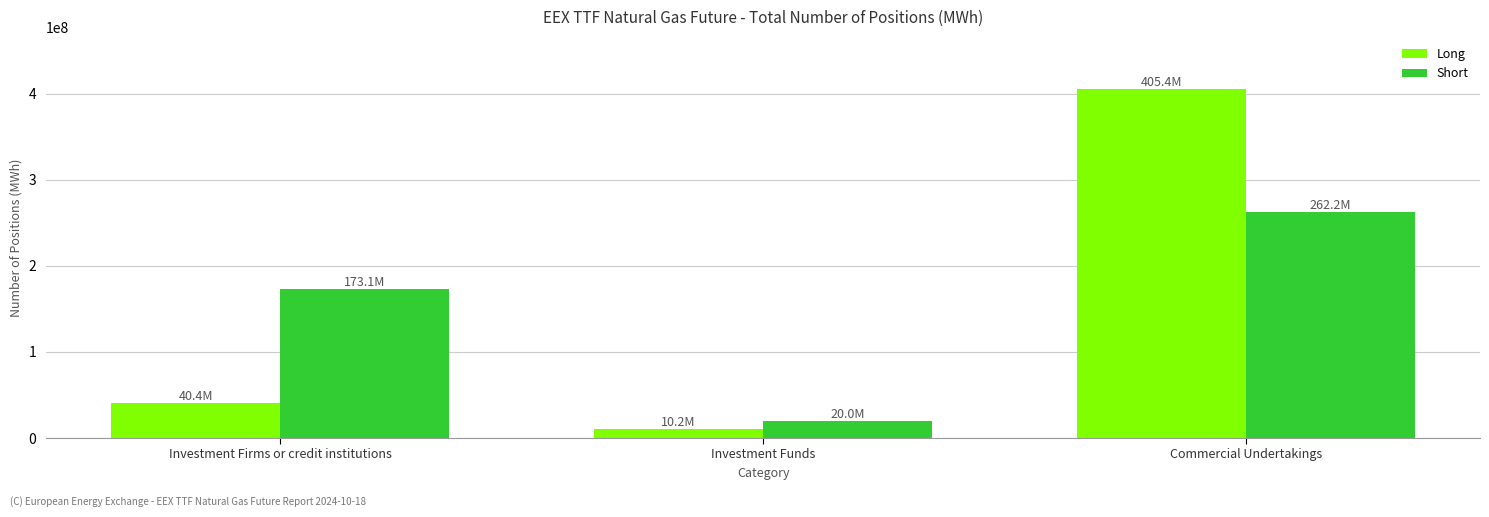

At which label does Long reach its peak?

Commercial Undertakings